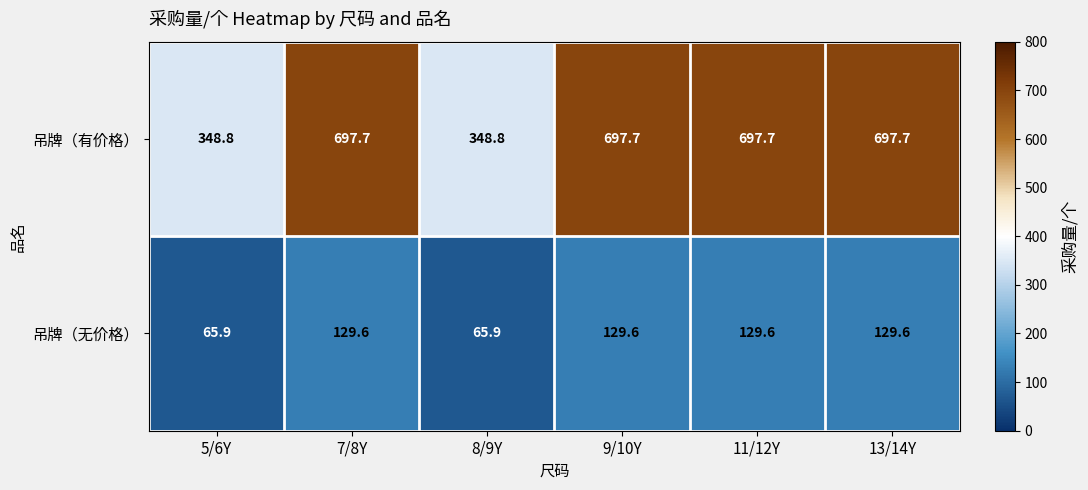

List the series in order of their overall mean, highest first.

吊牌（有价格）, 吊牌（无价格）